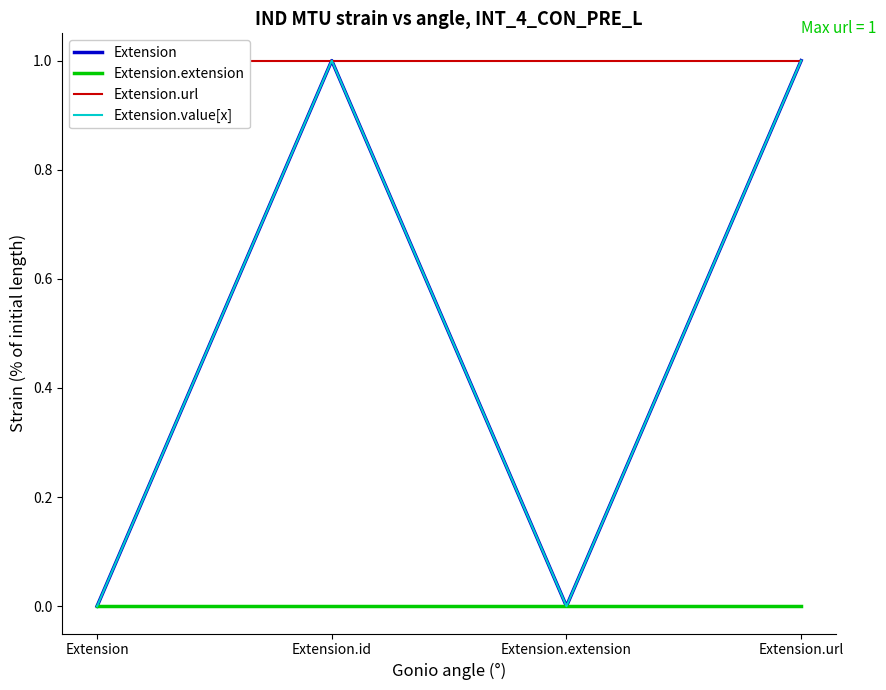

True or false: Extension.url and Extension.extension intersect in this chart.

False